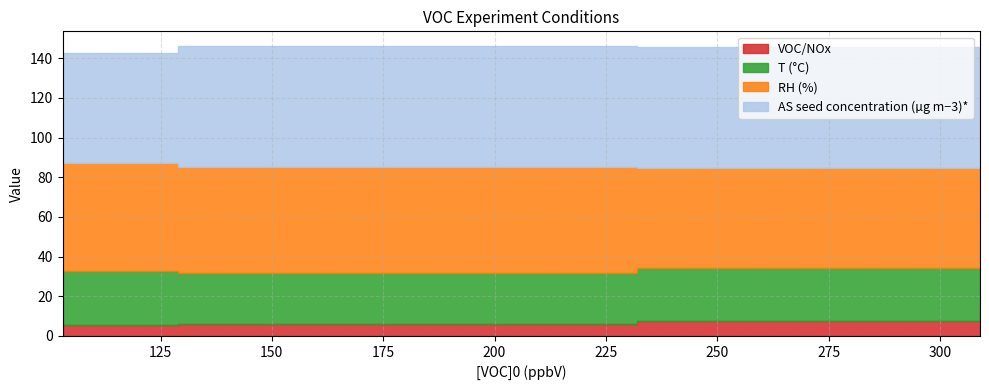

Between 309 and 103, which is larger?

309